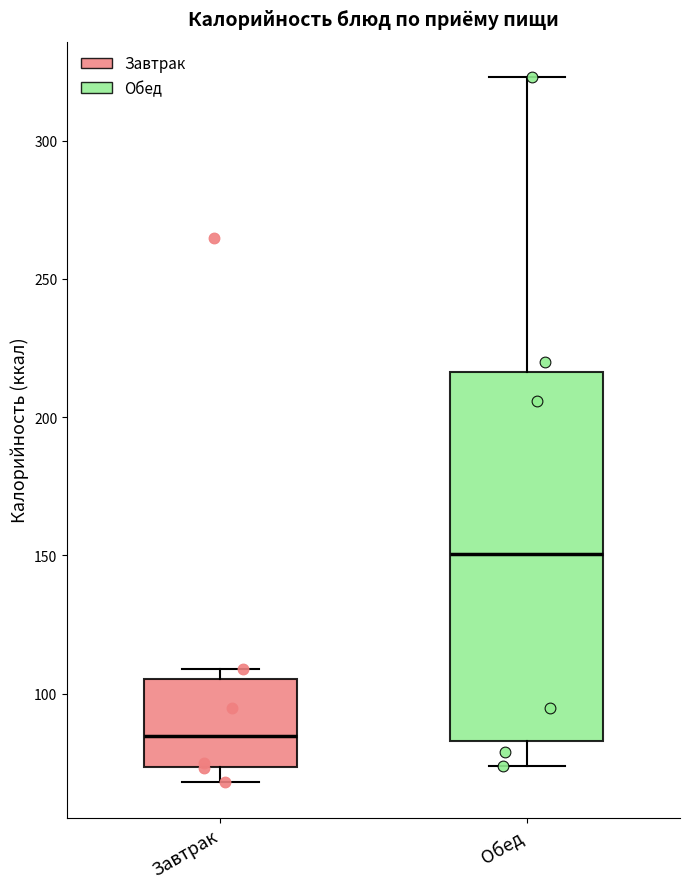

Where does the median line of the box for Обед sit on the y-axis? The values are not printed on the chart, so give them approximately, as read against the axis.

150